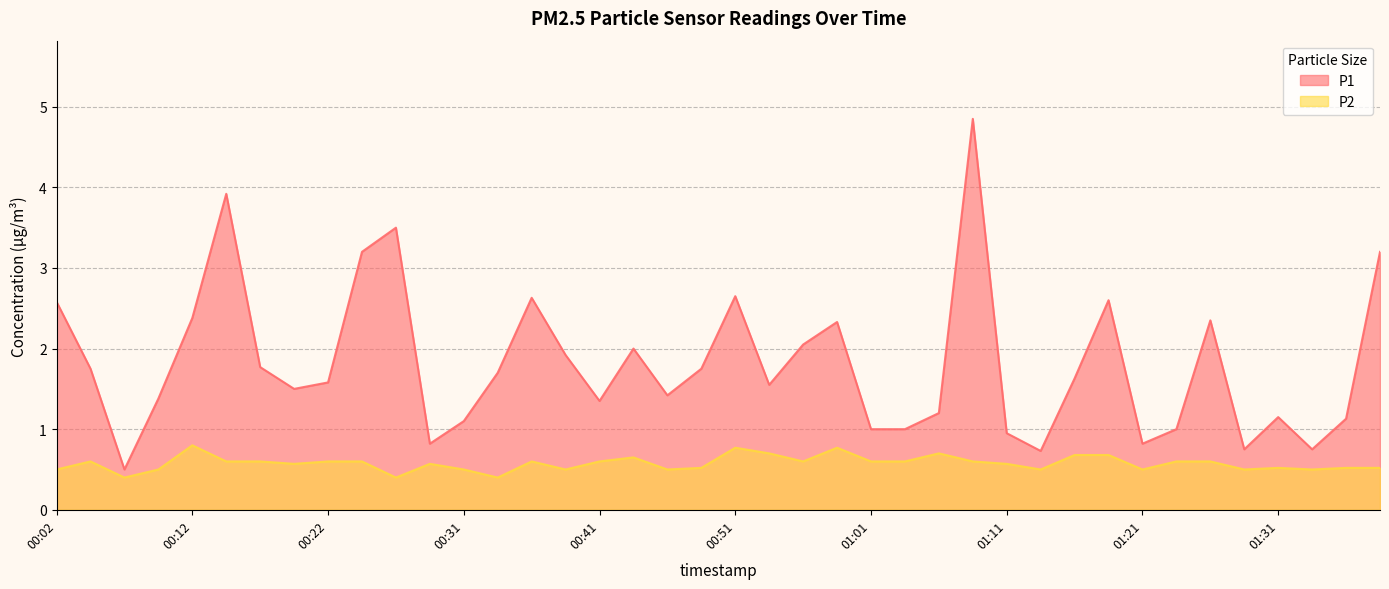

Which series has the largest range (max minus min)?

P1